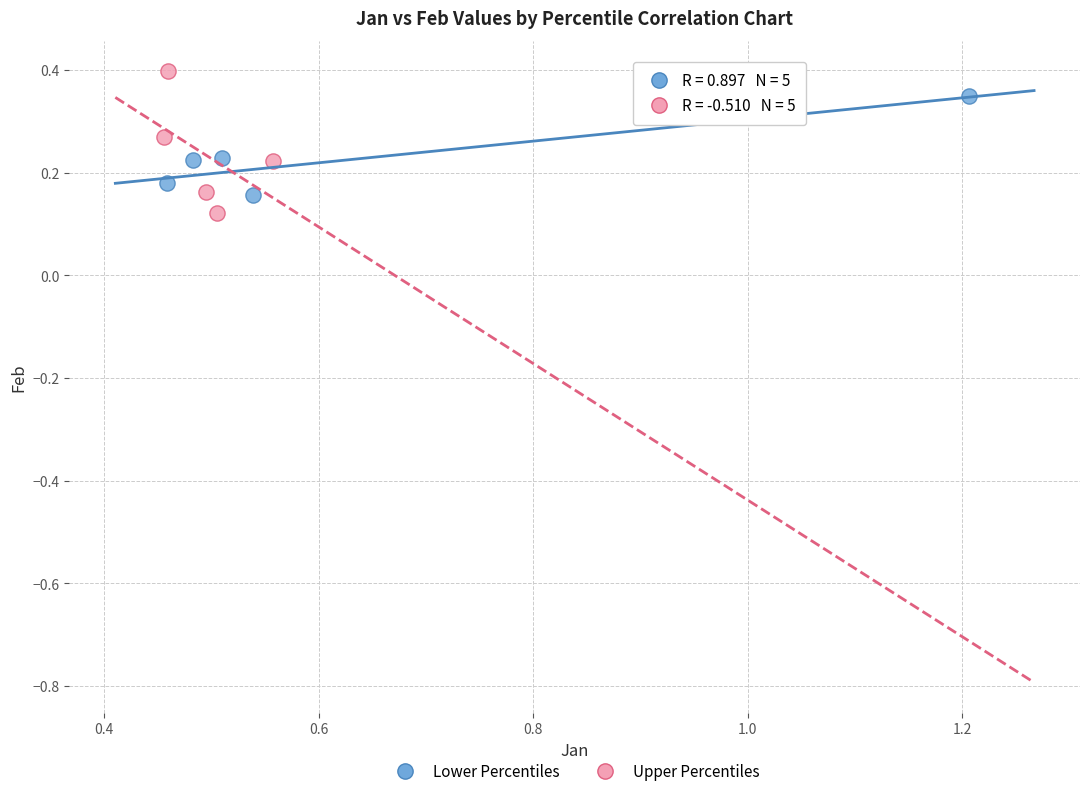

What are all the series names shown in the legend?

Lower Percentiles, Upper Percentiles